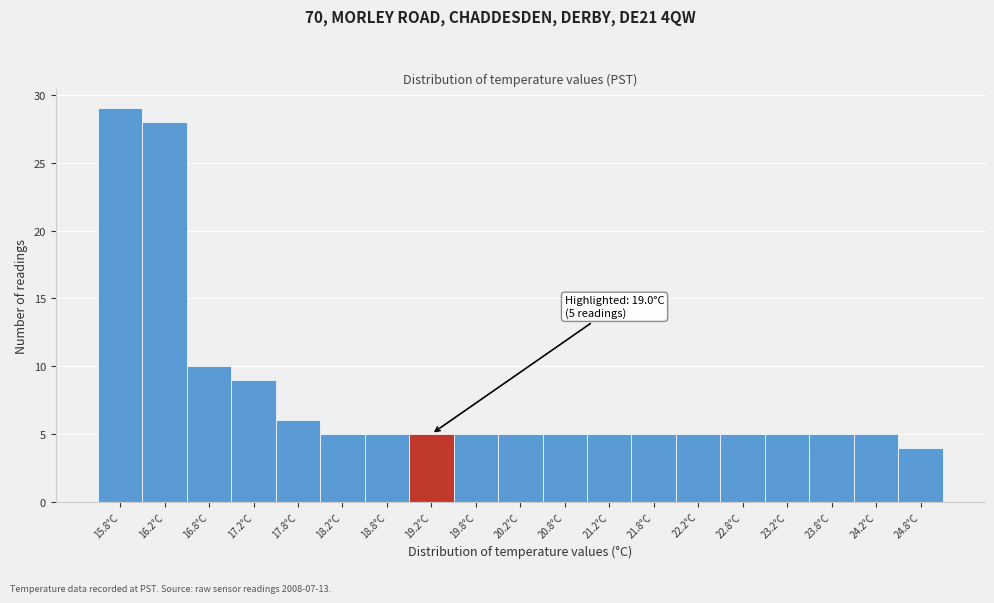

Which range on the x-axis has the tallest bar?

15.5 to 16.0